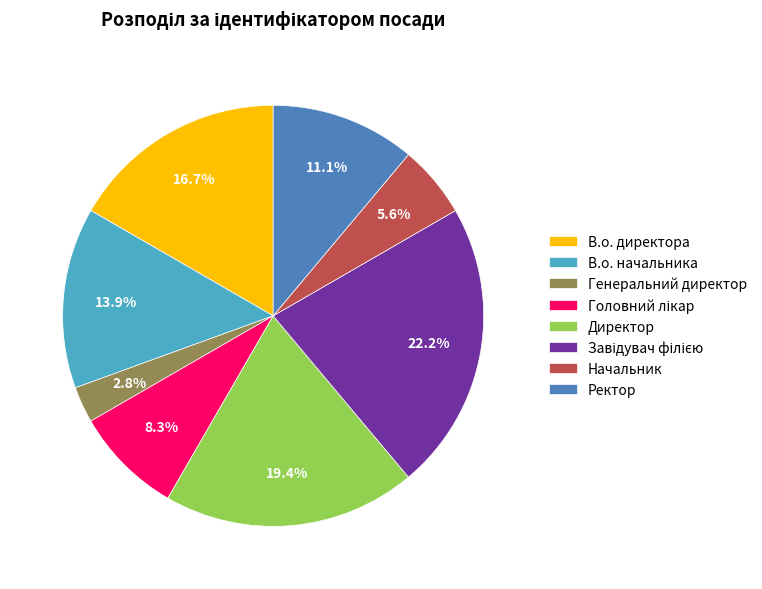

Does Генеральний директор represent more than half of the total?

No